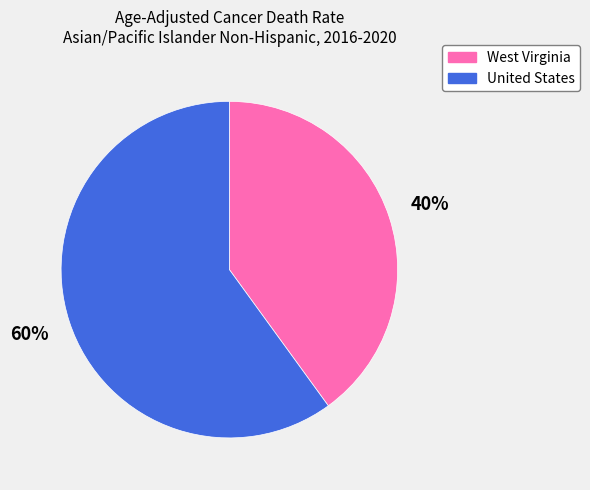

Rank the categories by value from highest to lowest.

United States, West Virginia